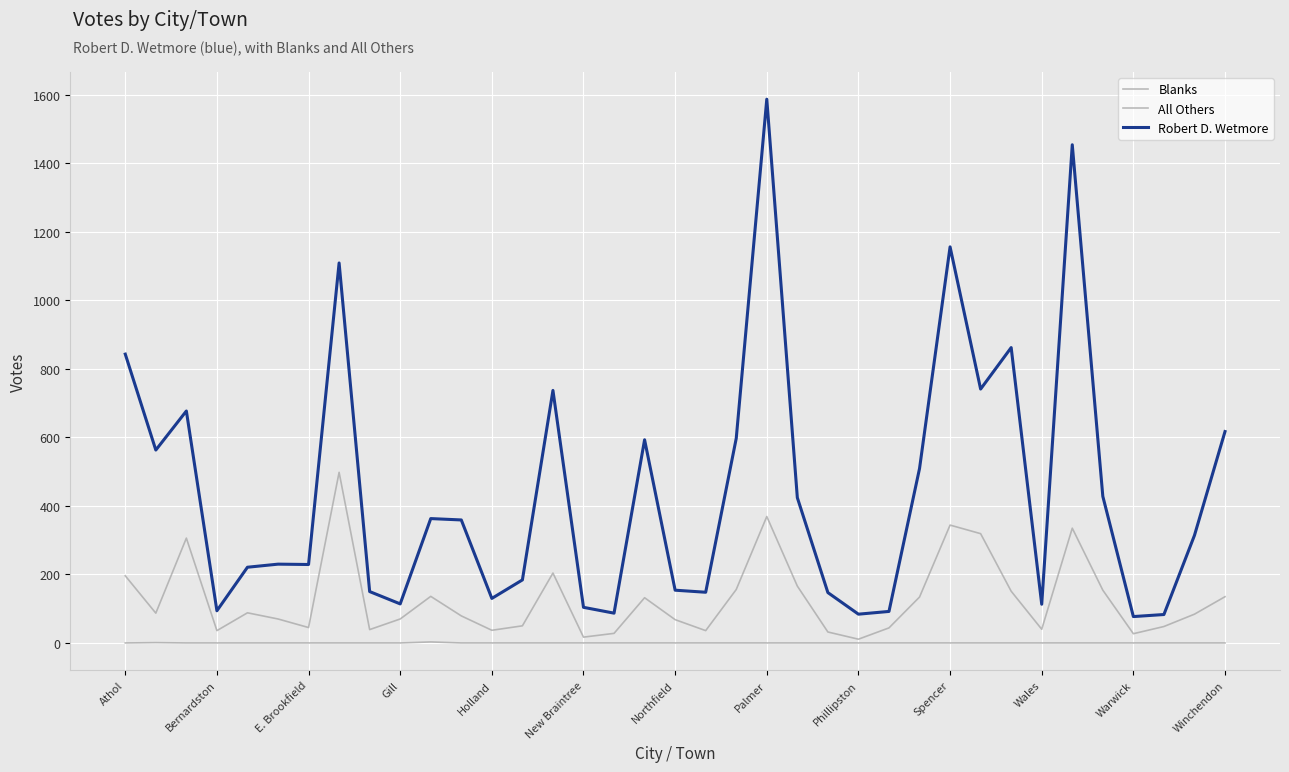

List the series in order of their overall mean, highest first.

Robert D. Wetmore, Blanks, All Others